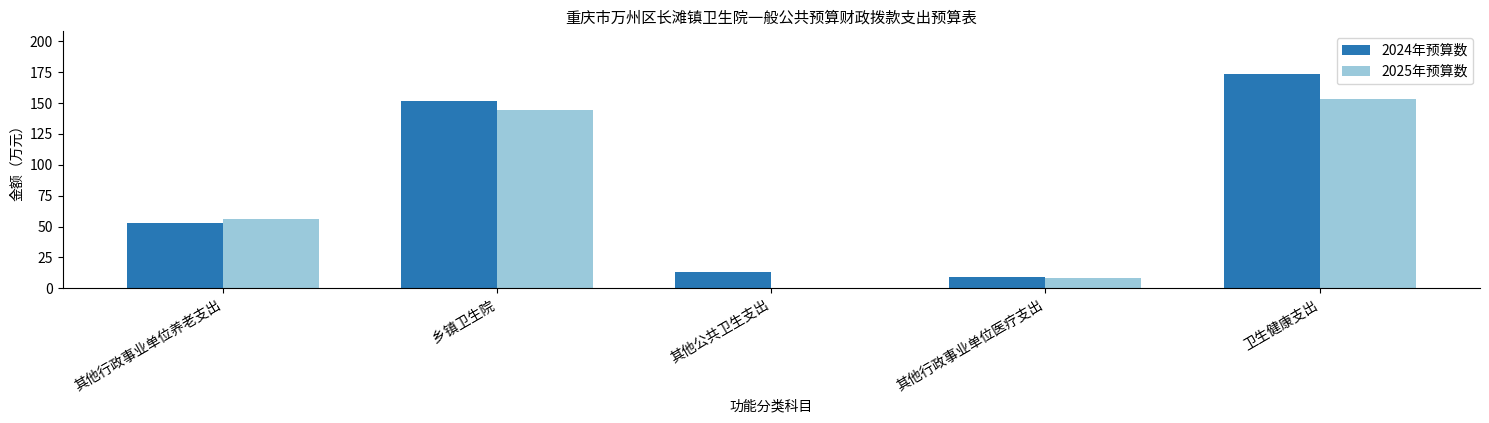

What is the total value across all series at 其他行政事业单位医疗支出?

17.4